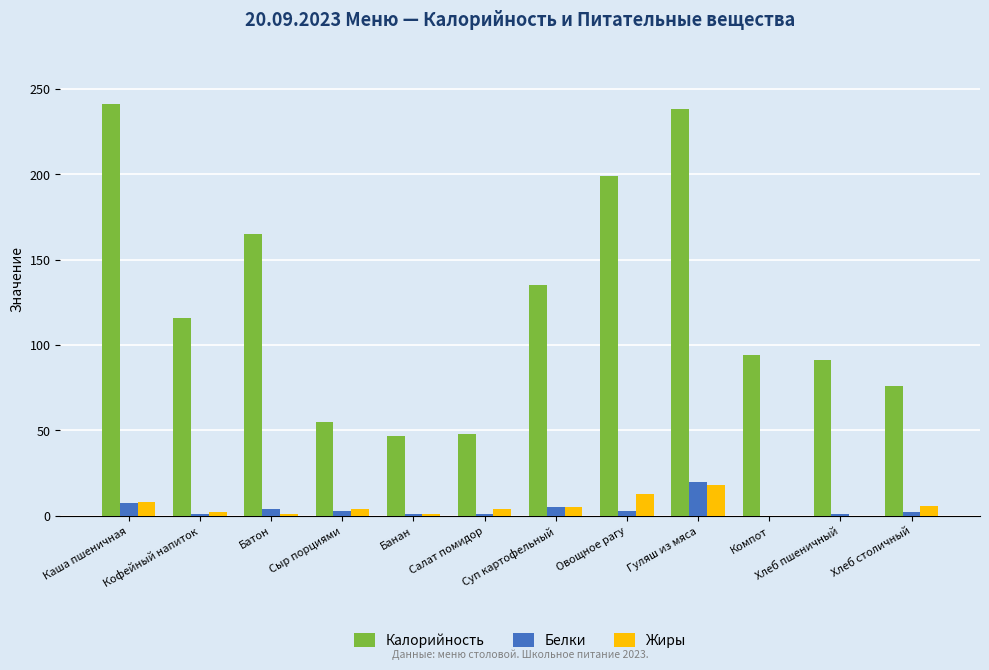

Are the bars horizontal?

No